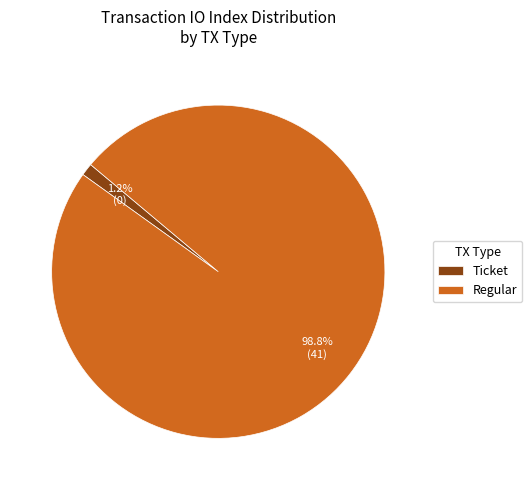

Which slice represents more than half of the pie?

Regular